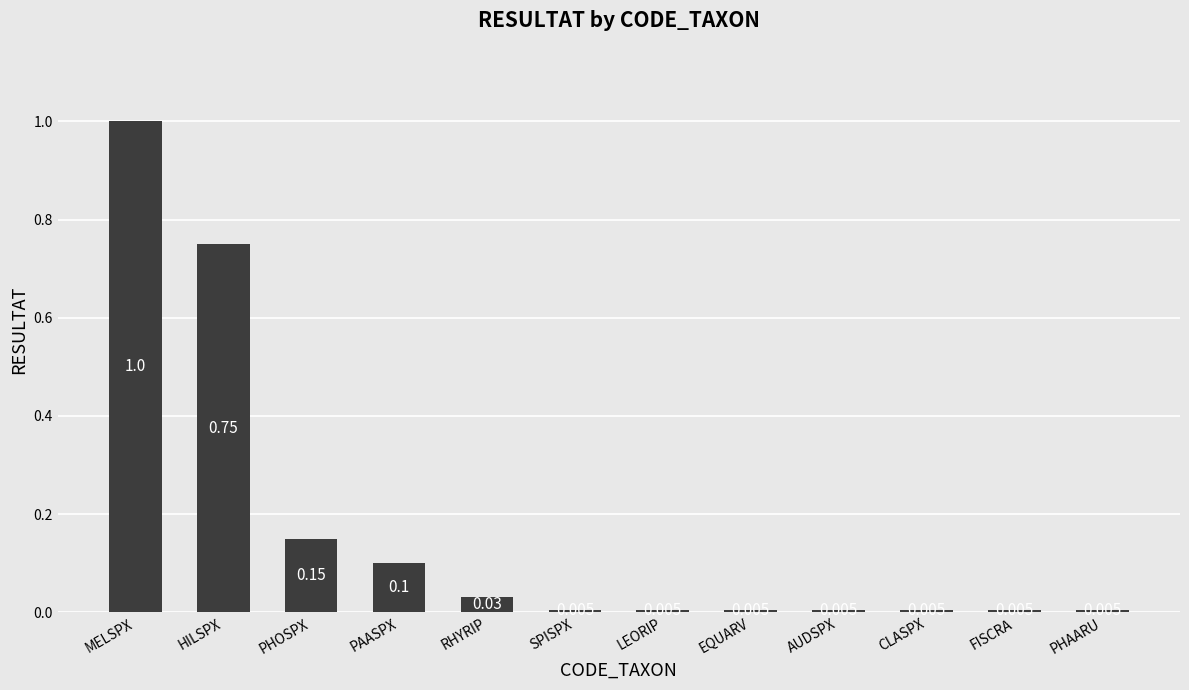

At which category does the chart reach its peak across all series?

MELSPX